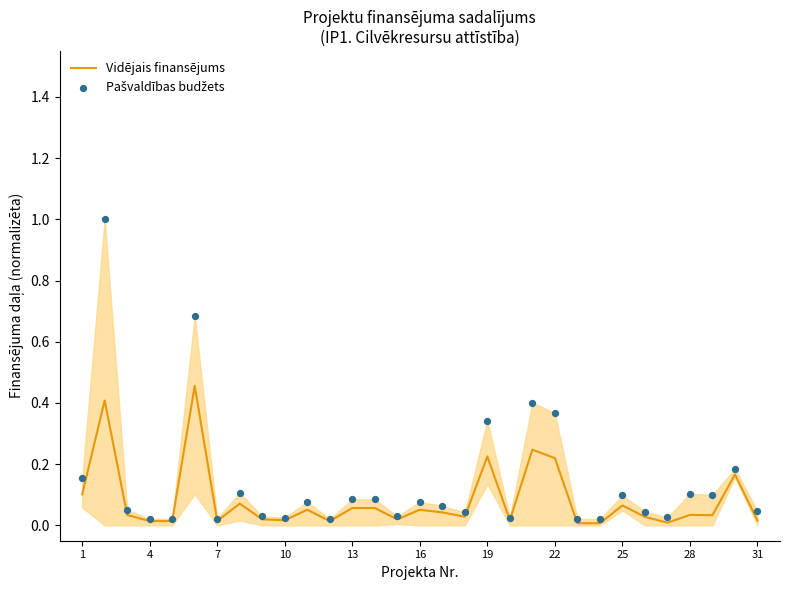

Which series has the largest total across all categories?

Pašvaldības budžets